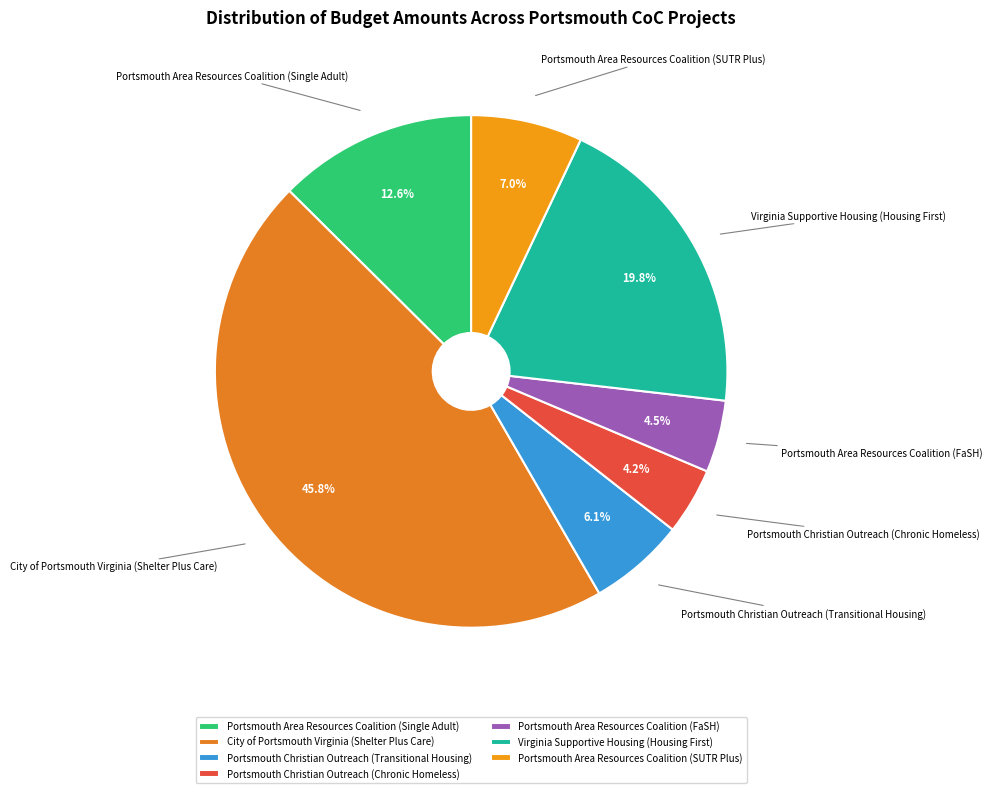

Does City of Portsmouth Virginia (Shelter Plus Care) account for over 50% of the chart?

No